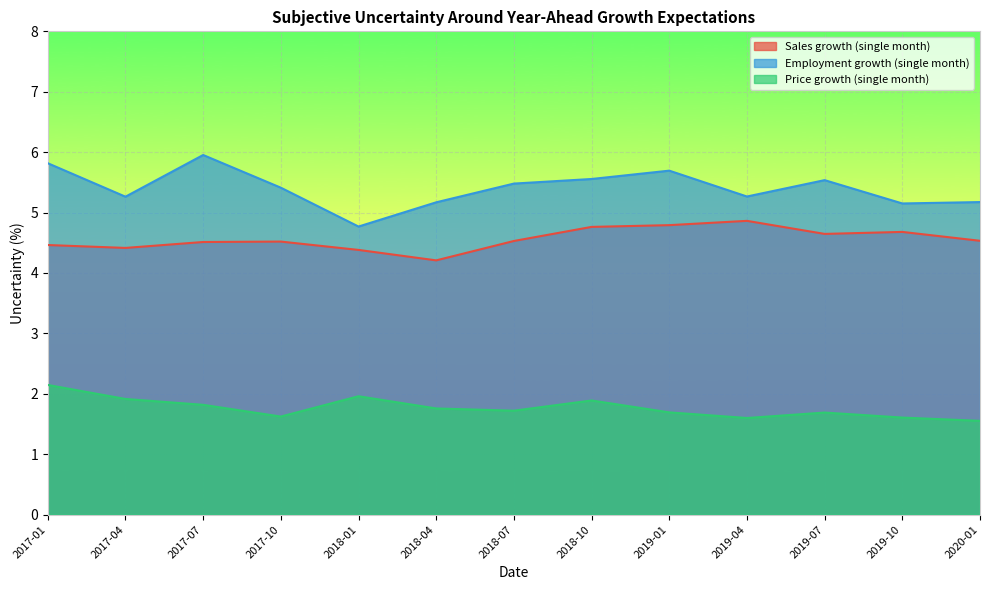

Rank the series by their average value, from highest to lowest.

Employment growth (single month), Sales growth (single month), Price growth (single month)